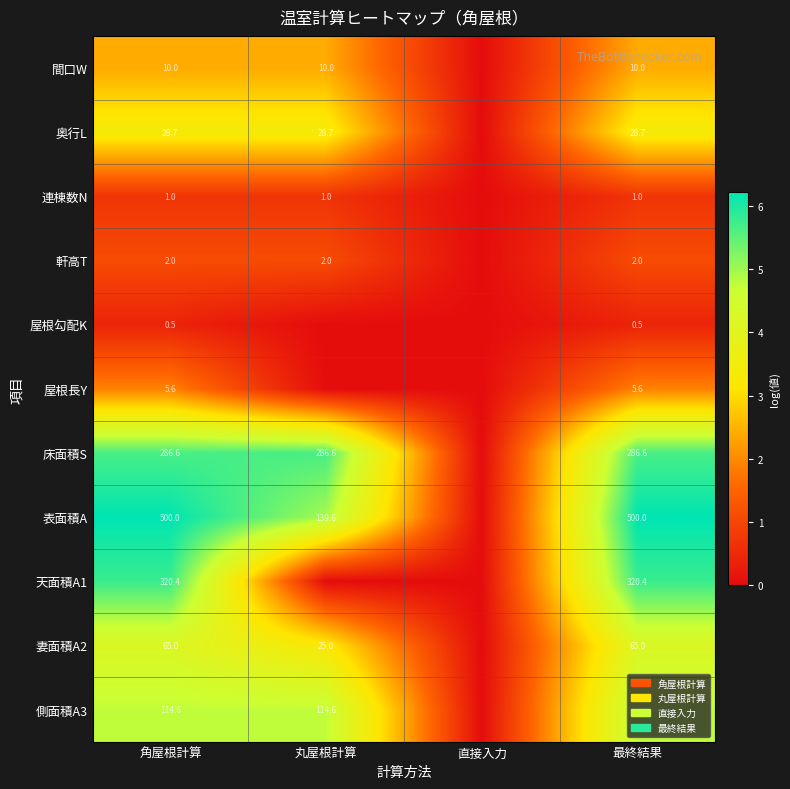

The 妻面積A2 series shows 65.0 at 角屋根計算. True or false?

True